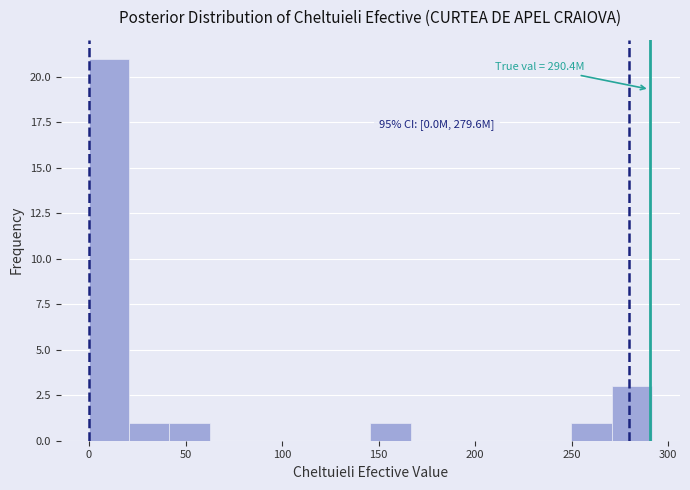

Over which range of the x-axis is the bar tallest?

0 to 20